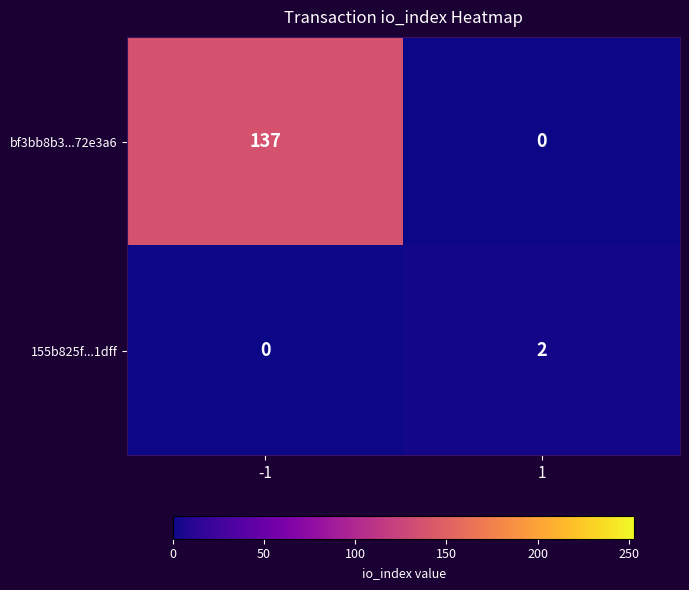

What is the spread (max minus min) of values at 1?

2